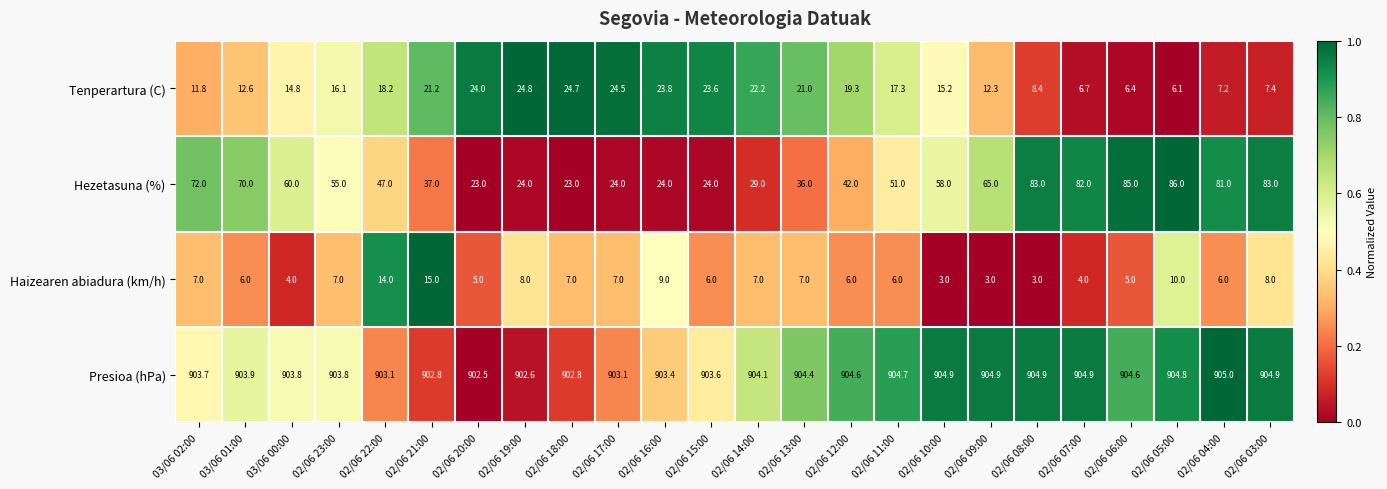

At which label is Tenperartura (C) closest to 15?

03/06 00:00